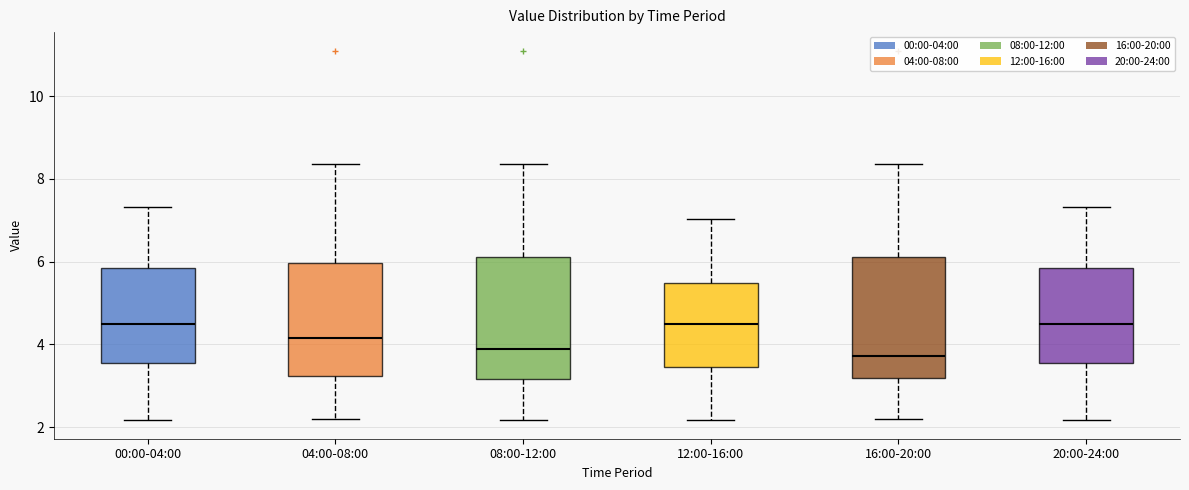

Reading left to right, read every box against the y-axis: the position of its median line, the range the box covers, and the ends of its whiskers. The values are not printed on the chart, so give them approximately, as read against the axis.

00:00-04:00: median 4.6, box 3.6 to 5.8, whiskers 2.2 to 7.4
04:00-08:00: median 4.2, box 3.2 to 6.0, whiskers 2.2 to 8.4
08:00-12:00: median 3.8, box 3.2 to 6.2, whiskers 2.2 to 8.4
12:00-16:00: median 4.4, box 3.4 to 5.4, whiskers 2.2 to 7.0
16:00-20:00: median 3.8, box 3.2 to 6.2, whiskers 2.2 to 8.4
20:00-24:00: median 4.6, box 3.6 to 5.8, whiskers 2.2 to 7.4